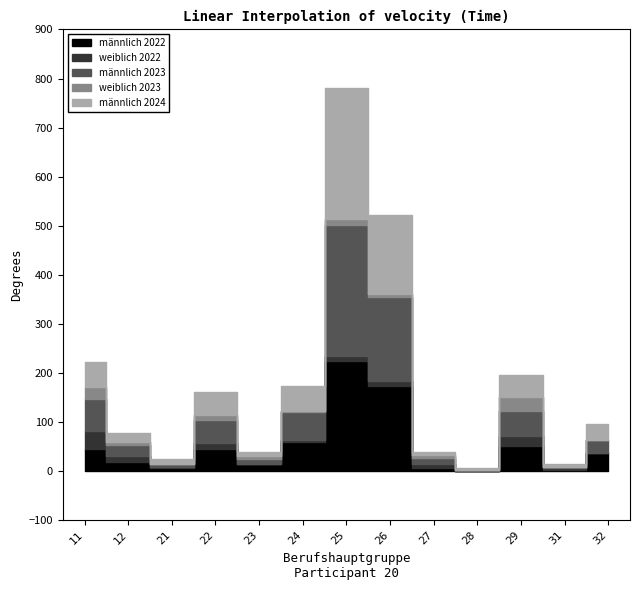

Does the chart have visible grid lines?

No